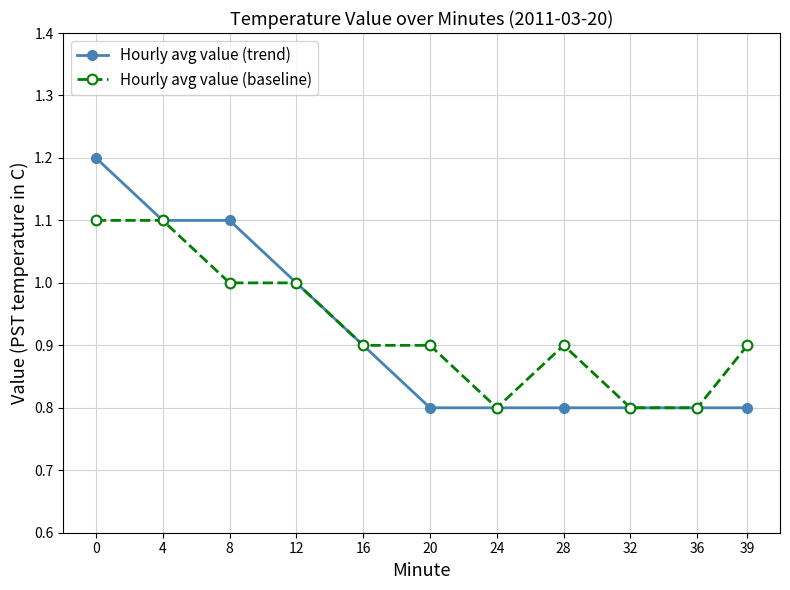

What is the value of the Hourly avg value (trend) point at the 8th from the left?

0.8